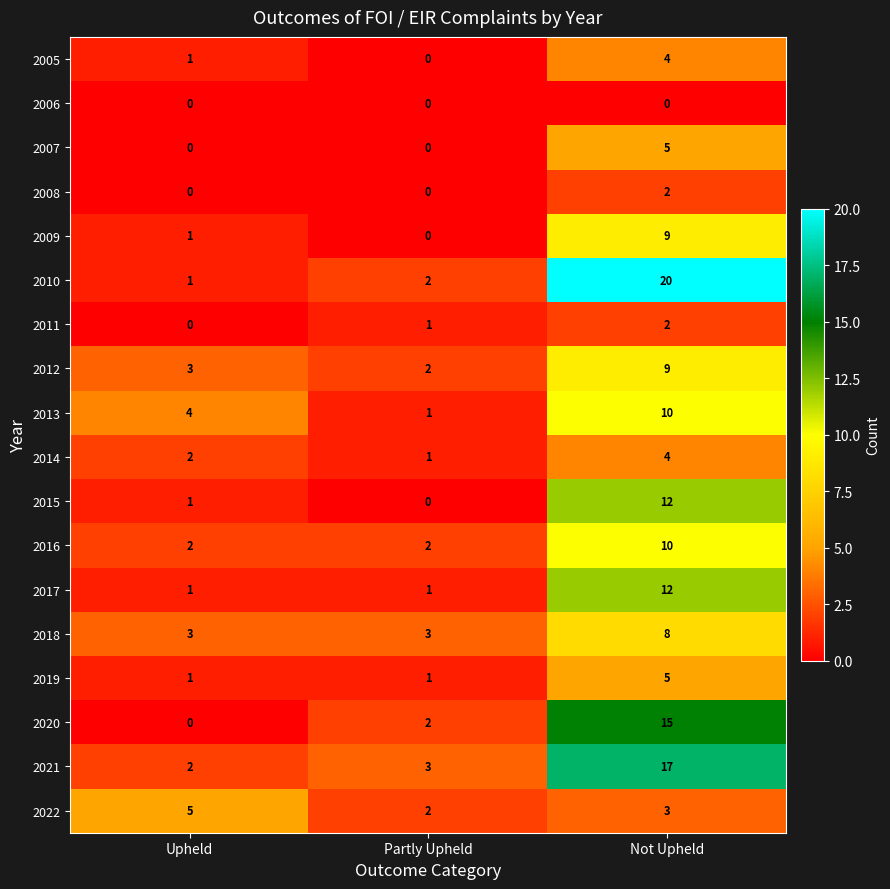

What is the highest value of the 2016 series?

10